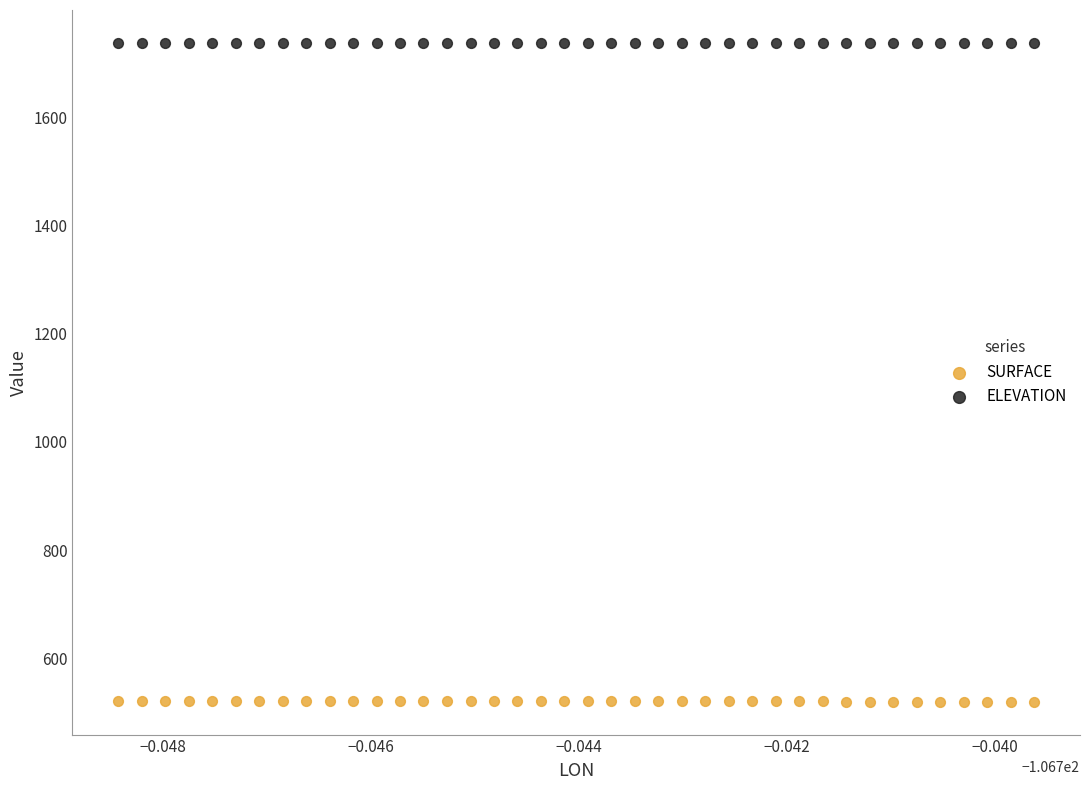

Which series contains the lowest Y value?

SURFACE